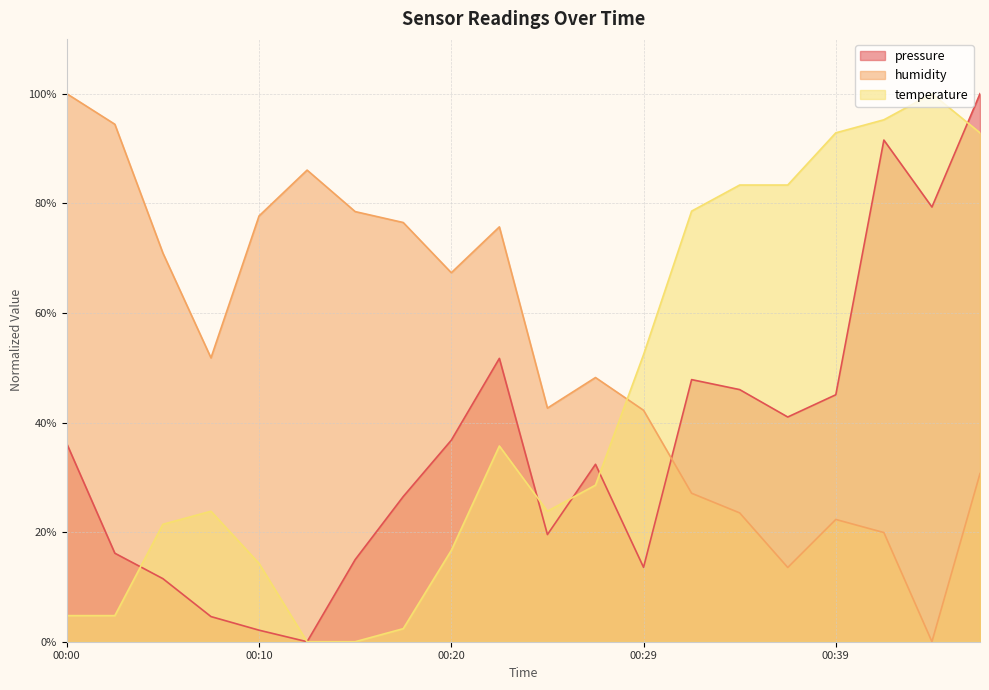

Which has a higher value, 2023-01-31T00:34:42 or 2023-01-31T00:22:27?

2023-01-31T00:22:27